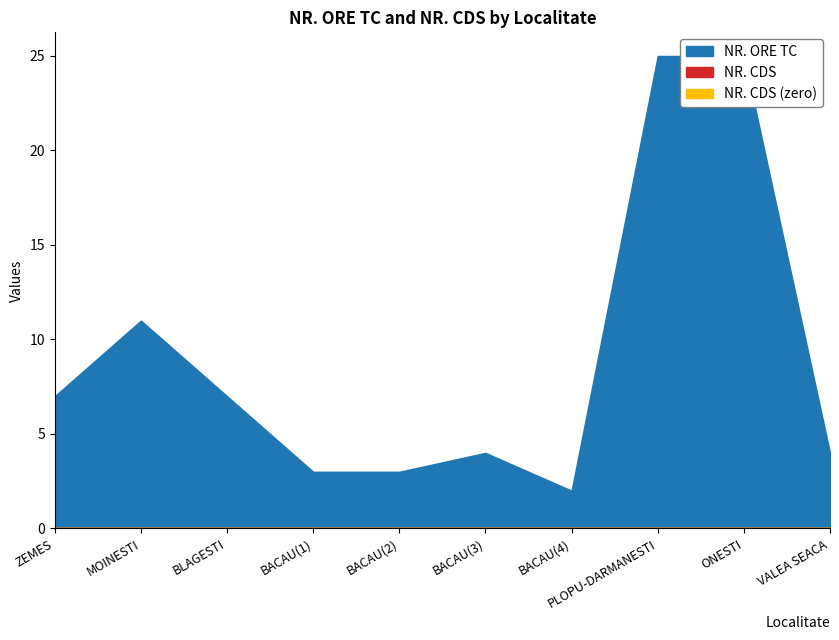

At which label does the data first exceed 7?

MOINESTI